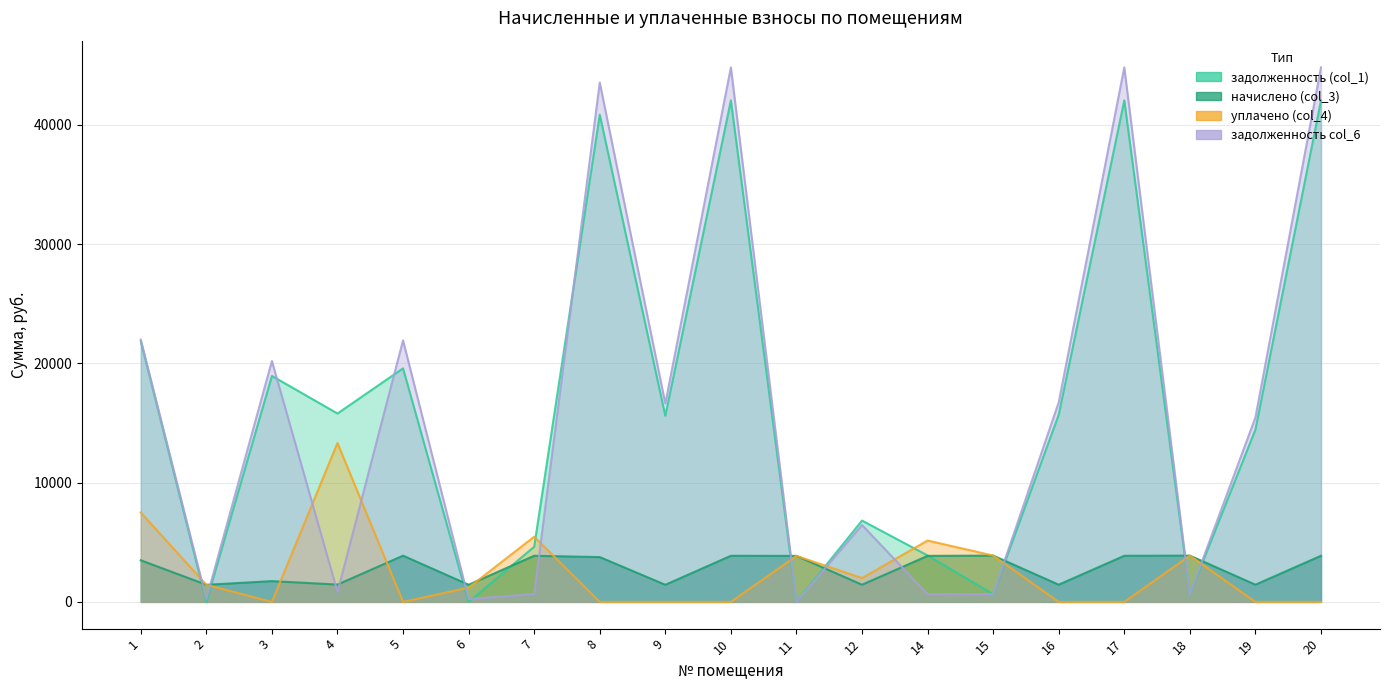

What are all the series names shown in the legend?

задолженность (col_1), начислено (col_3), уплачено (col_4), задолженность col_6